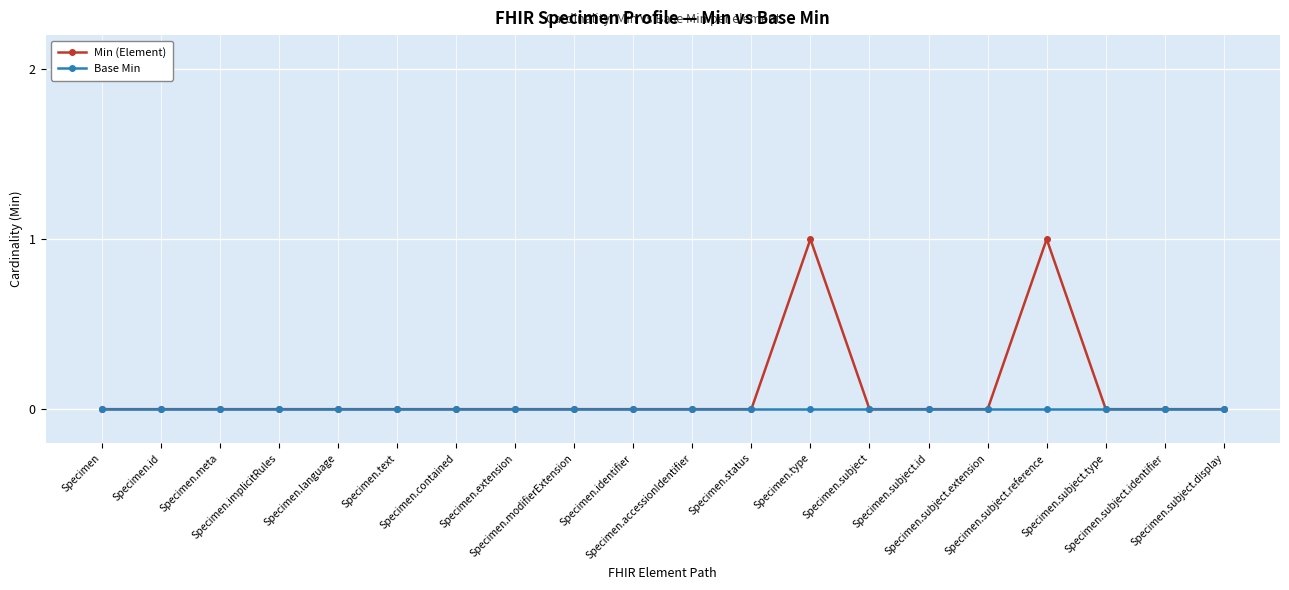

Which series has the largest range (max minus min)?

Min (Element)